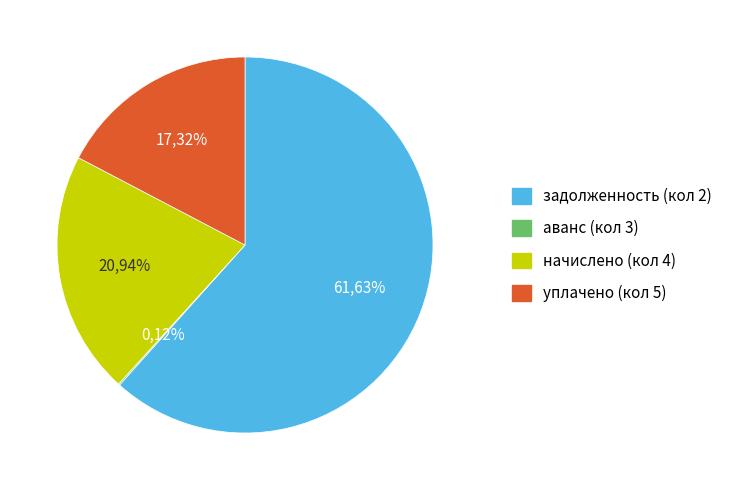

Does 13 represent more than half of the total?

No